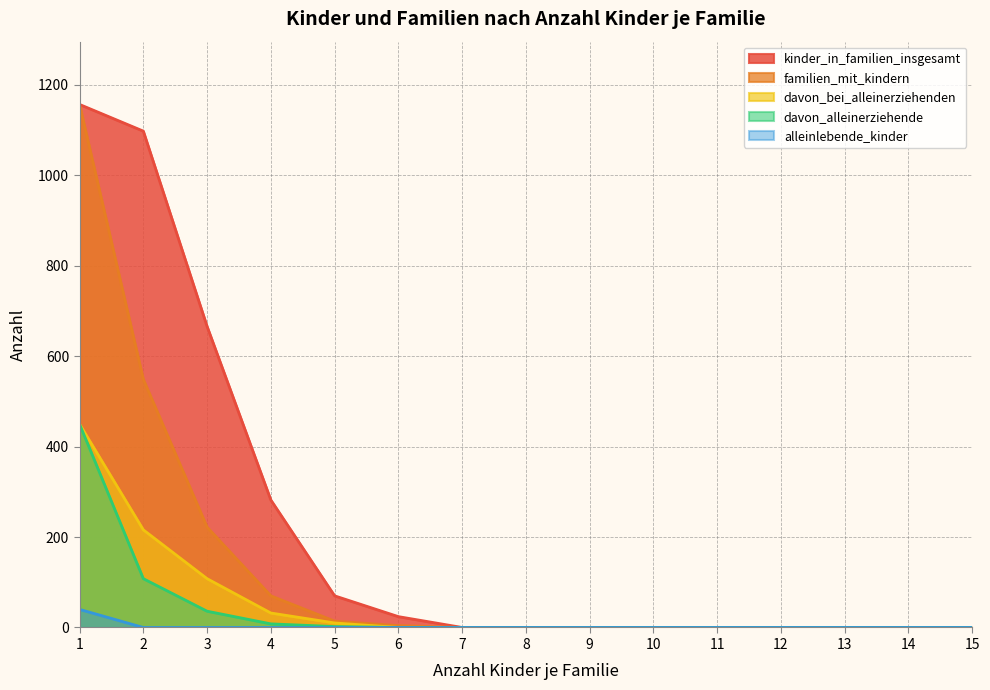

Count the number of data series in this chart.

5